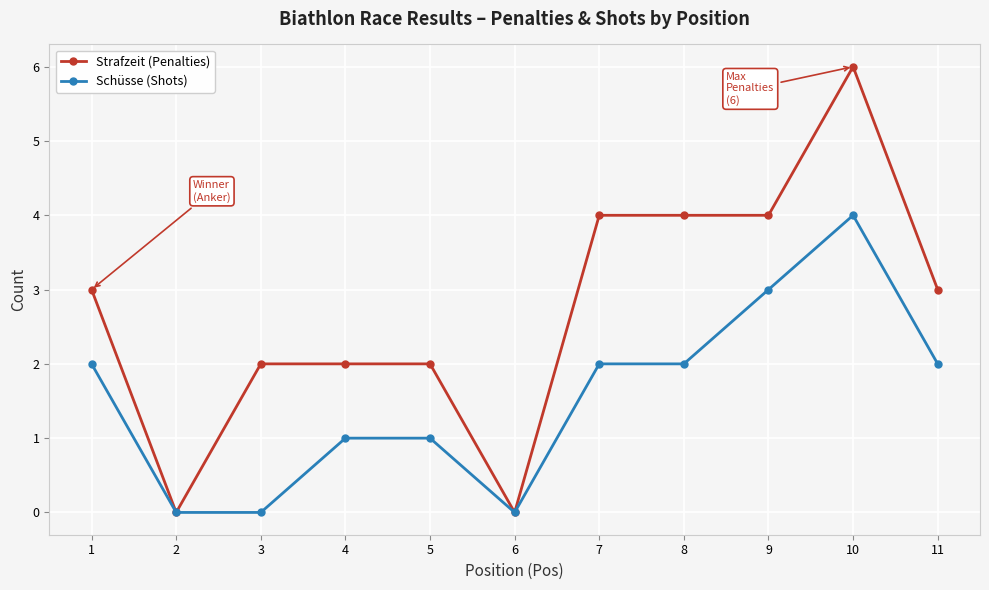

Reading left to right, what are all the values shown in this chart?

Strafzeit (Penalties): 3	0	2	2	2	0	4	4	4	6	3
Schüsse (Shots): 2	0	0	1	1	0	2	2	3	4	2